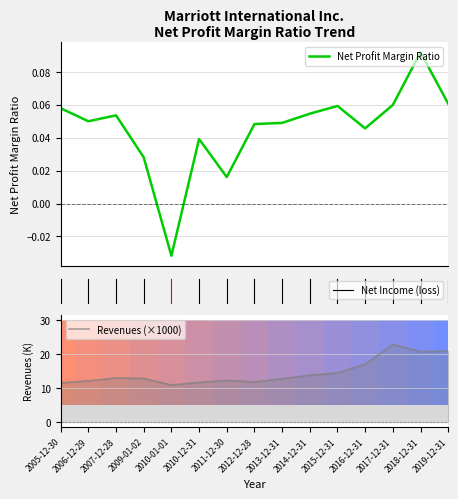

What is the lowest value of the Revenues (×1000) series?

10.9